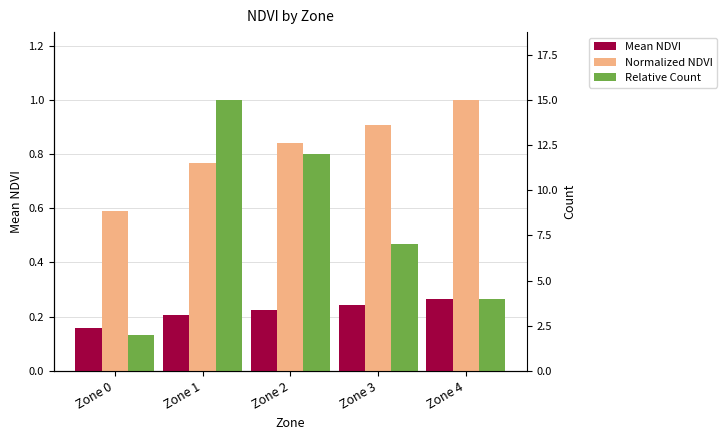

Rank the categories by Normalized NDVI value from highest to lowest.

Zone 4, Zone 3, Zone 2, Zone 1, Zone 0